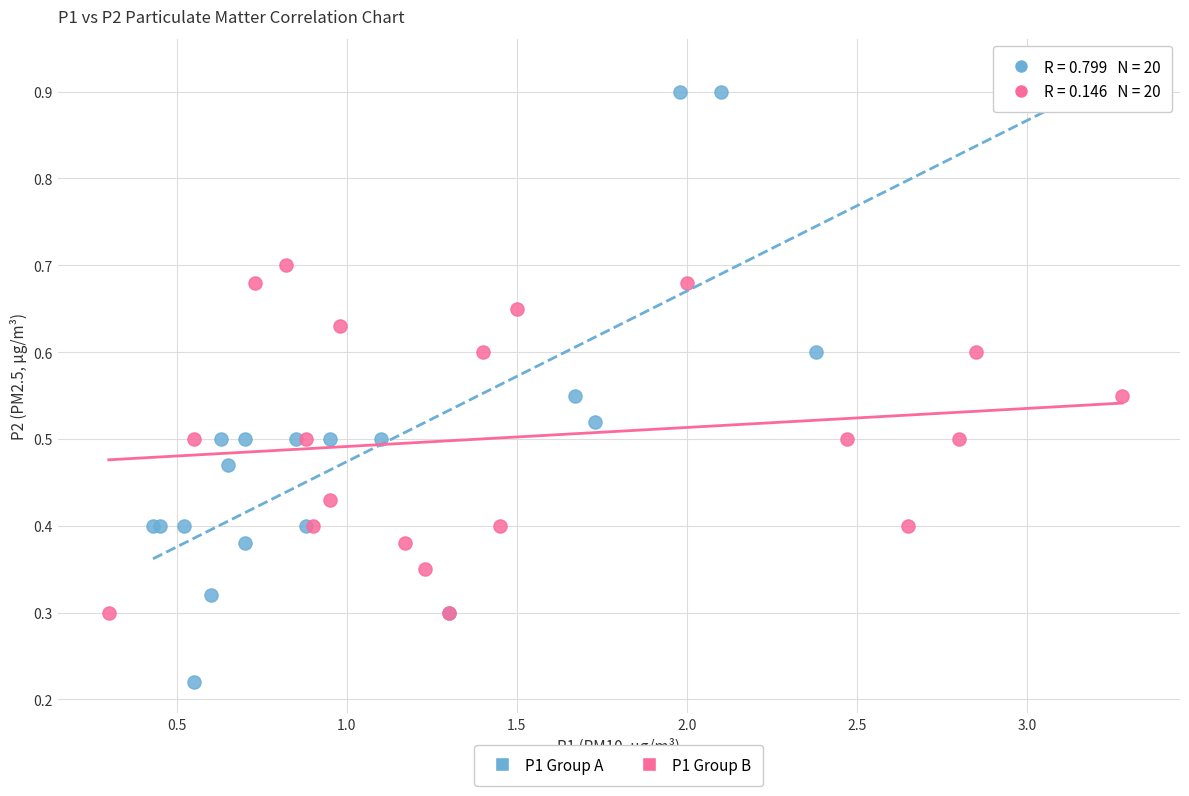

What are all the series names shown in the legend?

P1 Group A, P1 Group B